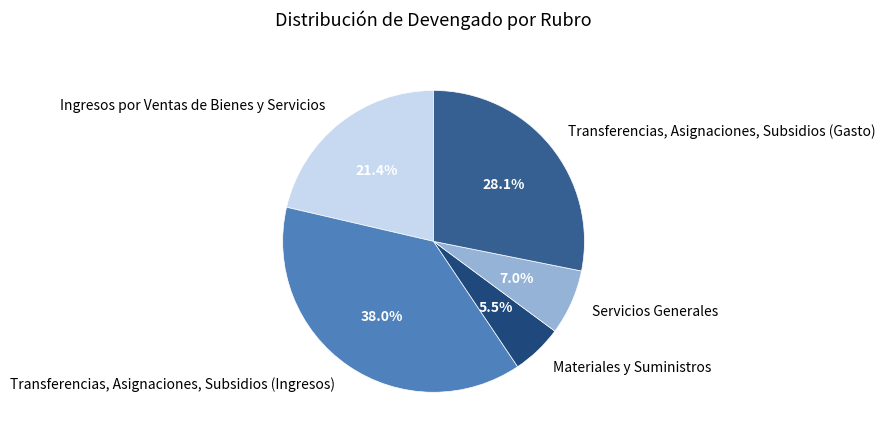

Is there a majority slice in this chart?

No